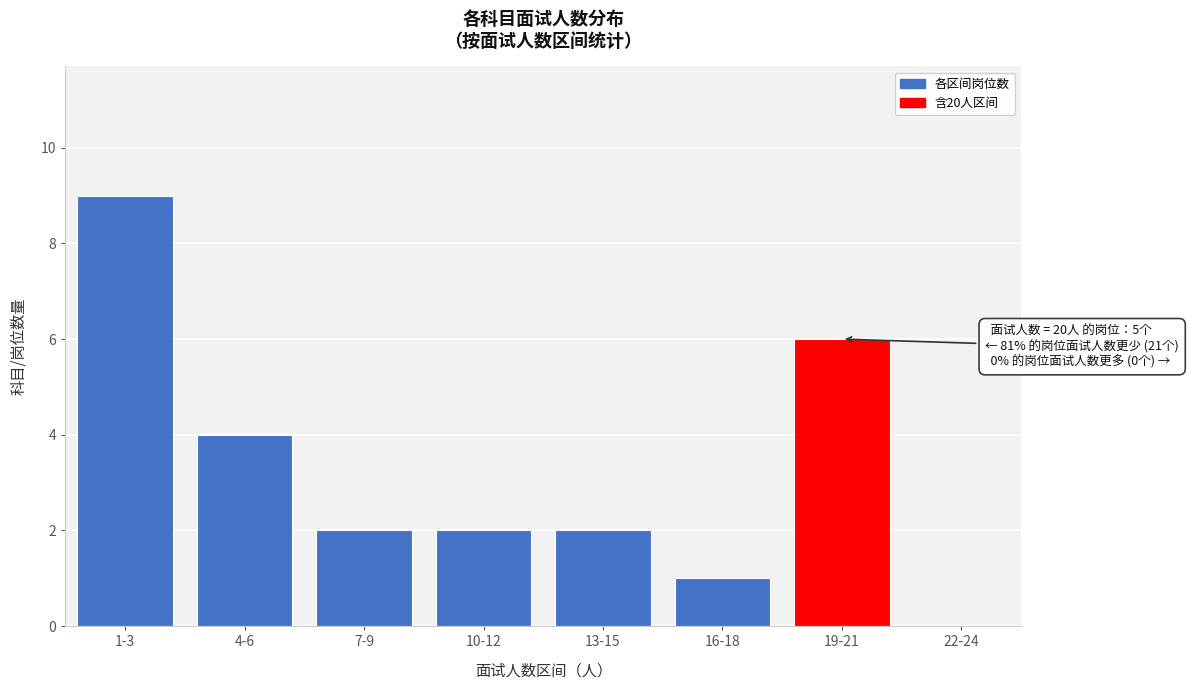

Reading left to right, list all the values displayed in this chart.

1-3=9	4-6=4	7-9=2	10-12=2	13-15=2	16-18=1	19-21=6	22-24=0